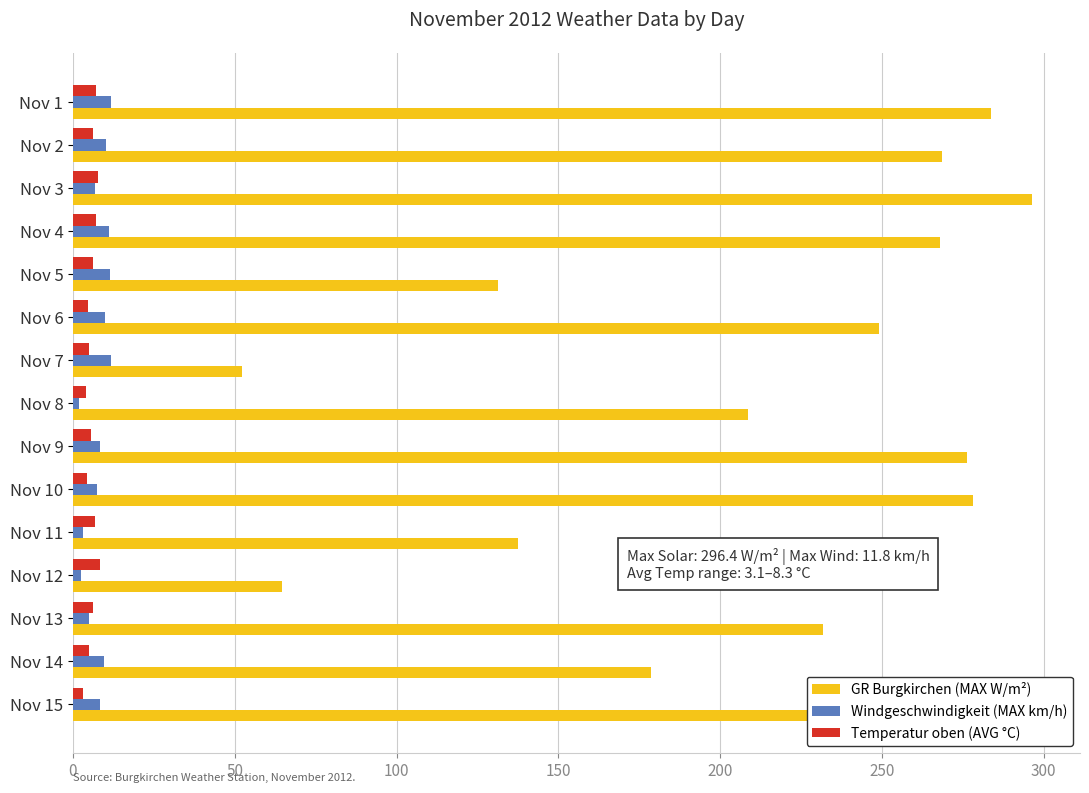

What is the average value of the GR Burgkirchen (MAX W/m²) series?

210.6